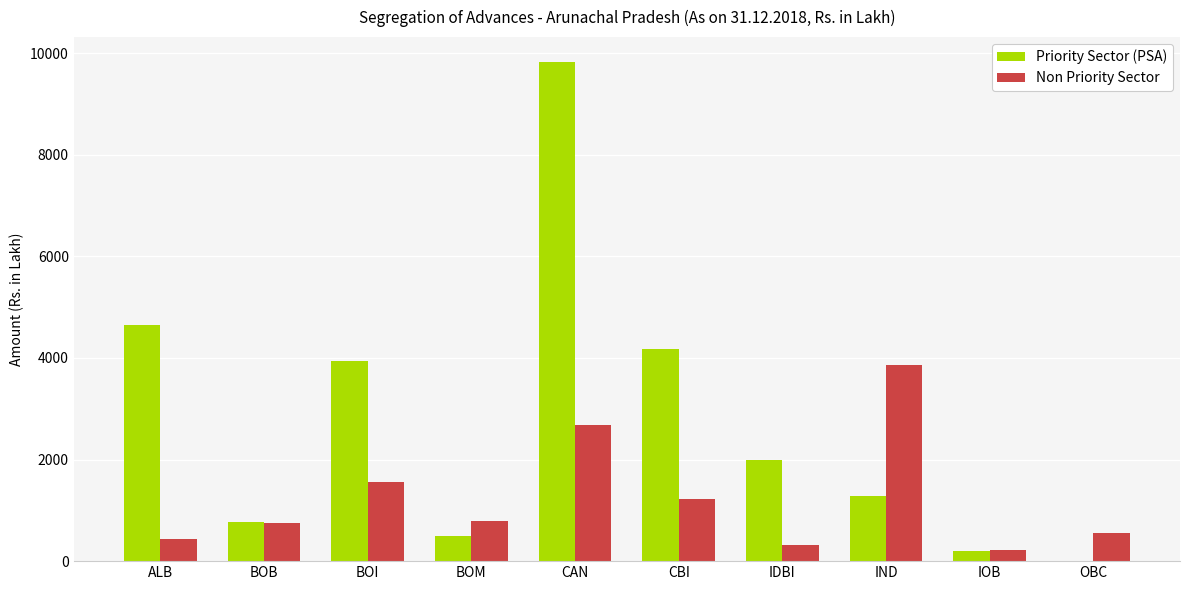

How many groups of bars are there?

10